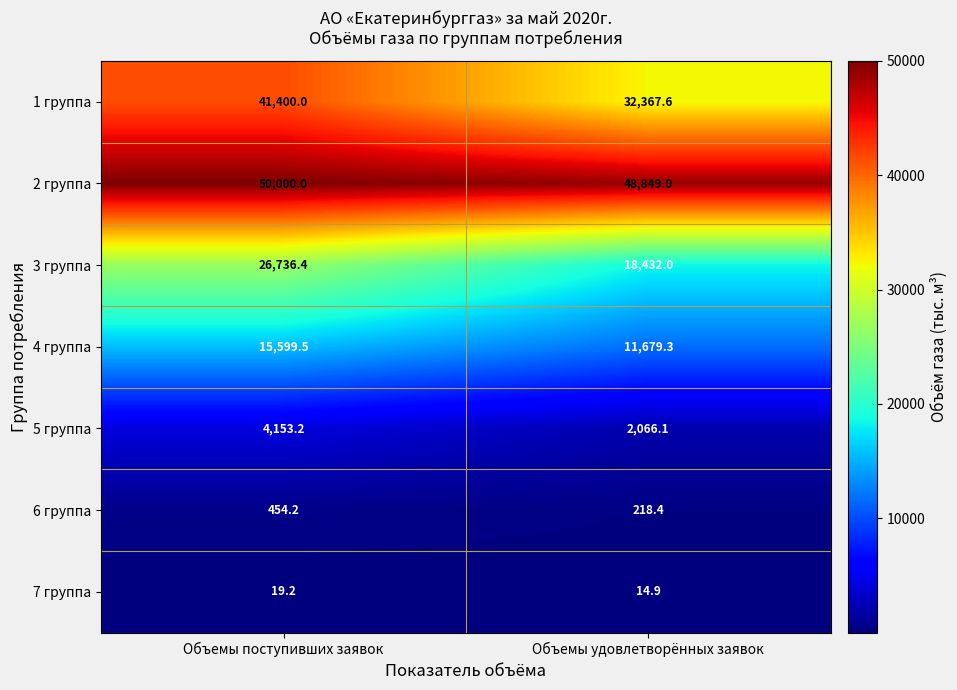

Between Объемы поступивших заявок and Объемы удовлетворённых заявок, which series saw the biggest shift?

1 группа